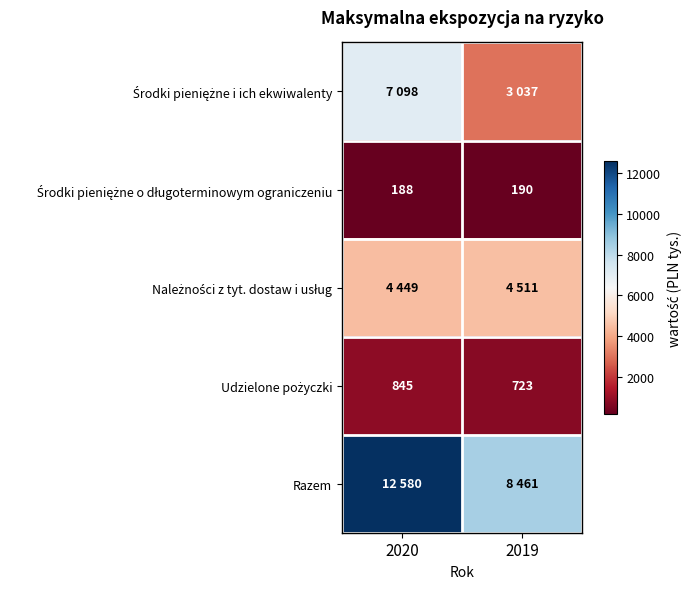

Which series has the largest total across all categories?

Razem